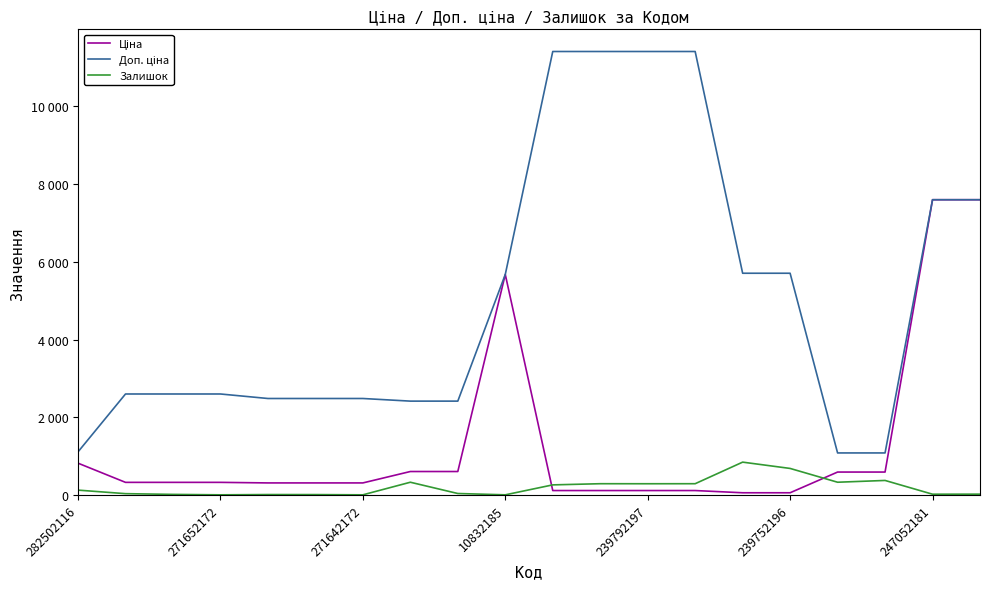

Does the chart have visible grid lines?

No